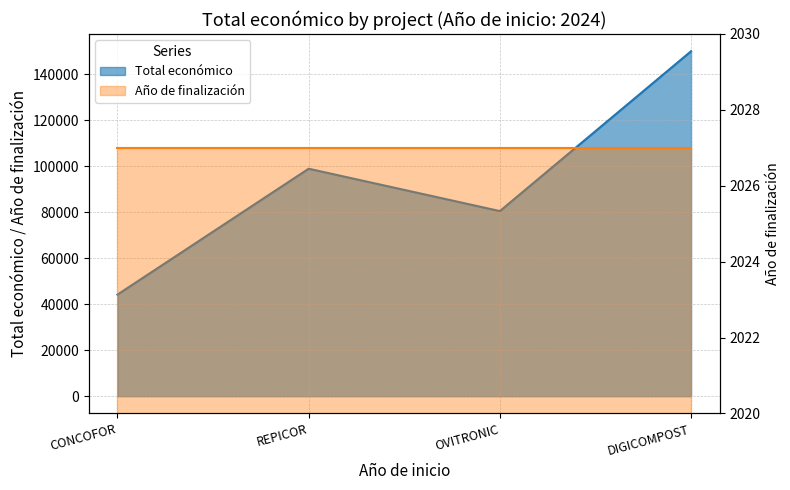

What is the label of the 3rd point from the left?

OVITRONIC